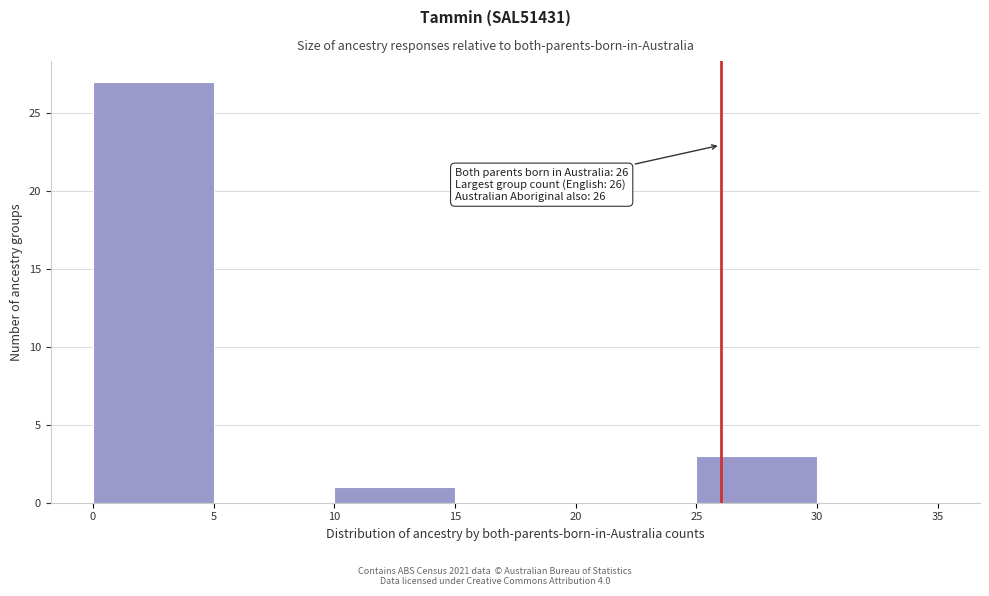

Which range on the x-axis has the tallest bar?

0 to 5